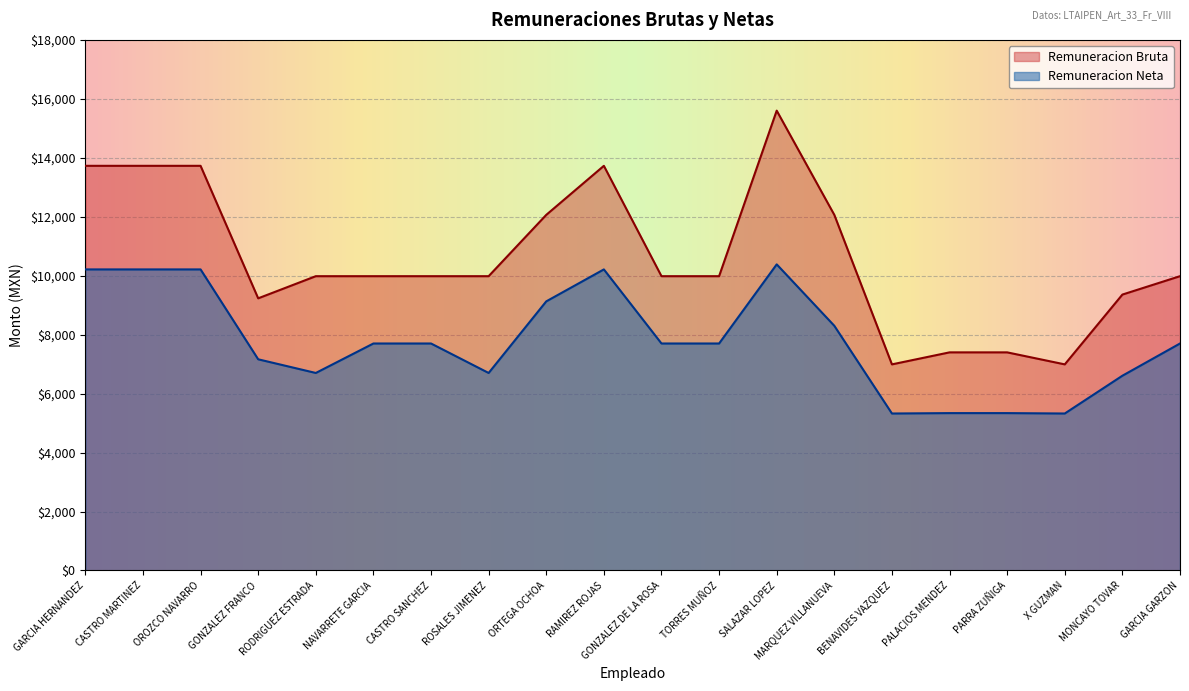

What is the spread (max minus min) of values at GONZALEZ DE LA ROSA?

2283.3